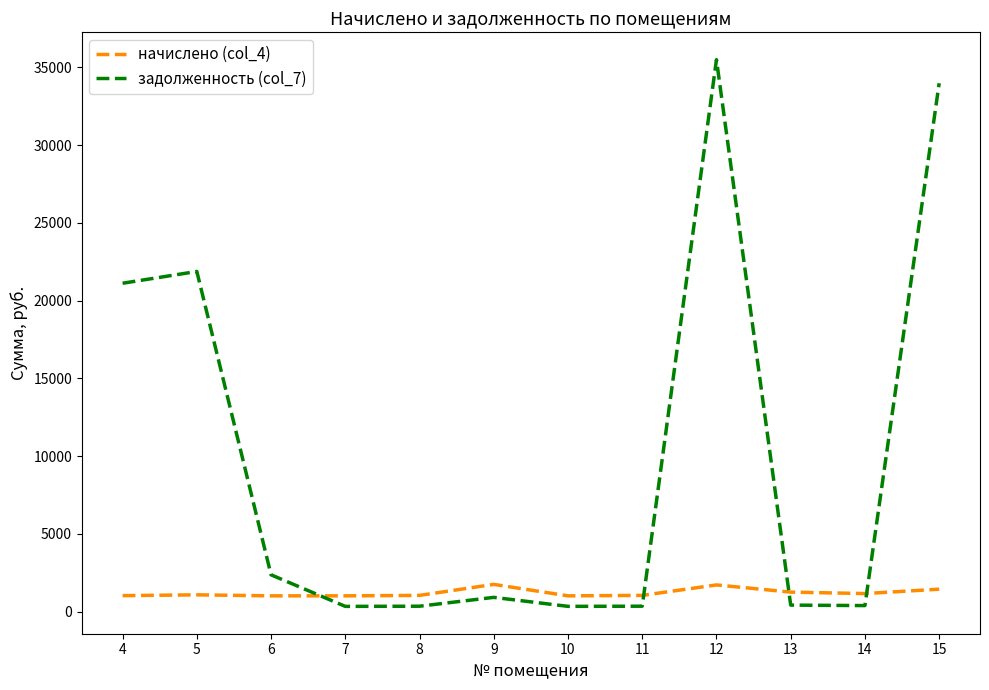

Which series has the largest range (max minus min)?

задолженность (col_7)